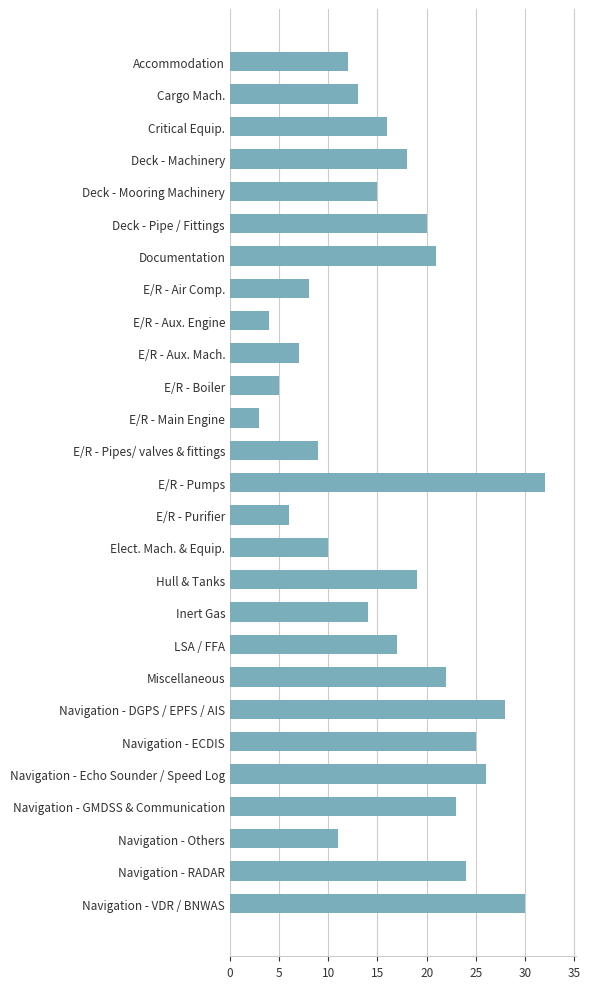

Rank the categories by value from highest to lowest.

E/R - Pumps, Navigation - VDR / BNWAS, Navigation - DGPS / EPFS / AIS, Navigation - Echo Sounder / Speed Log, Navigation - ECDIS, Navigation - RADAR, Navigation - GMDSS & Communication, Miscellaneous, Documentation, Deck - Pipe / Fittings, Hull & Tanks, Deck - Machinery, LSA / FFA, Critical Equip., Deck - Mooring Machinery, Inert Gas, Cargo Mach., Accommodation, Navigation - Others, Elect. Mach. & Equip., E/R - Pipes/ valves & fittings, E/R - Air Comp., E/R - Aux. Mach., E/R - Purifier, E/R - Boiler, E/R - Aux. Engine, E/R - Main Engine